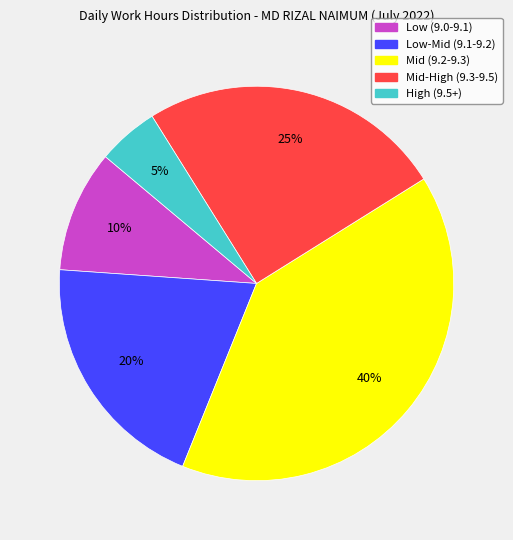

The High (9.5+) slice represents 5% of the pie. True or false?

True